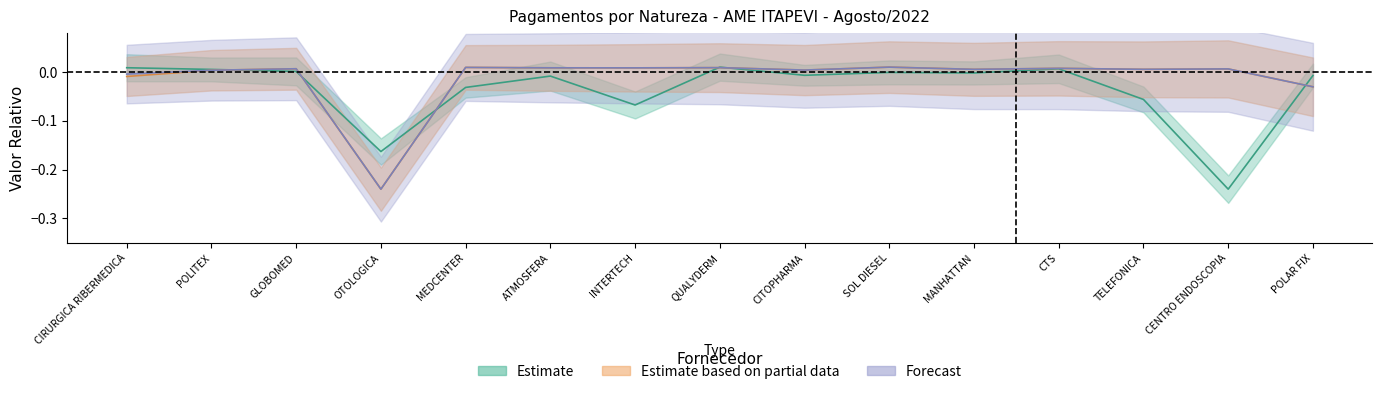

Reading right to left, transcribe all the data shown in this chart.

Estimate: -0.0	-0.2	-0.1	0.0	-0.0	-0.0	-0.0	0.0	-0.1	-0.0	-0.0	-0.2	0.0	0.0	0.0
Estimate based on partial data: -0.0	0.0	0.0	0.0	0.0	0.0	0.0	0.0	0.0	0.0	0.0	-0.2	0.0	0.0	-0.0
Forecast: -0.0	0.0	0.0	0.0	0.0	0.0	0.0	0.0	0.0	0.0	0.0	-0.2	0.0	0.0	-0.0